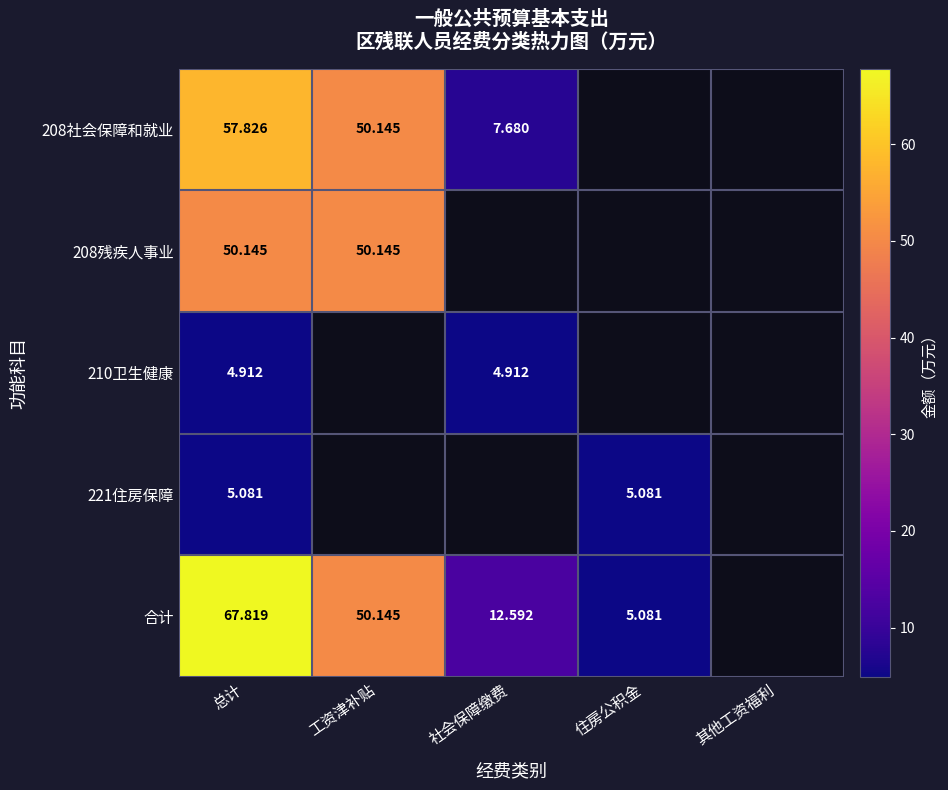

At how many categories does at least one series exceed 13?

2